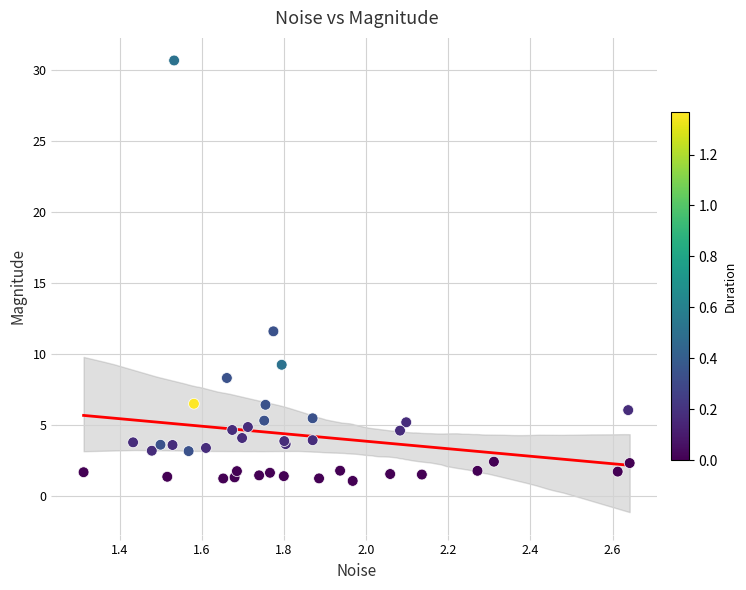

What Y value in the scatter plot is closest to 15?

11.6